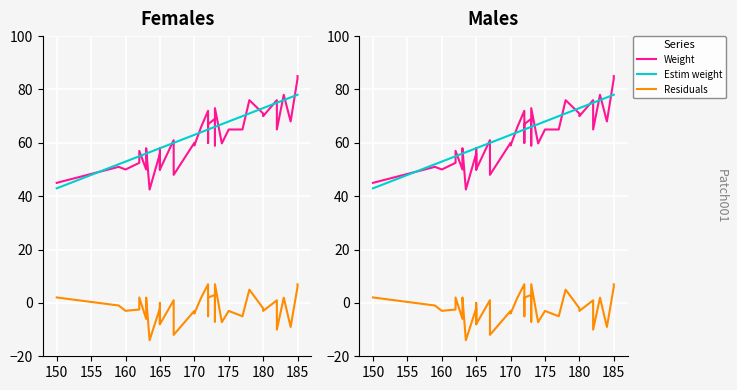

What is the value of the Estim weight point at the 20th from the left?

65.0